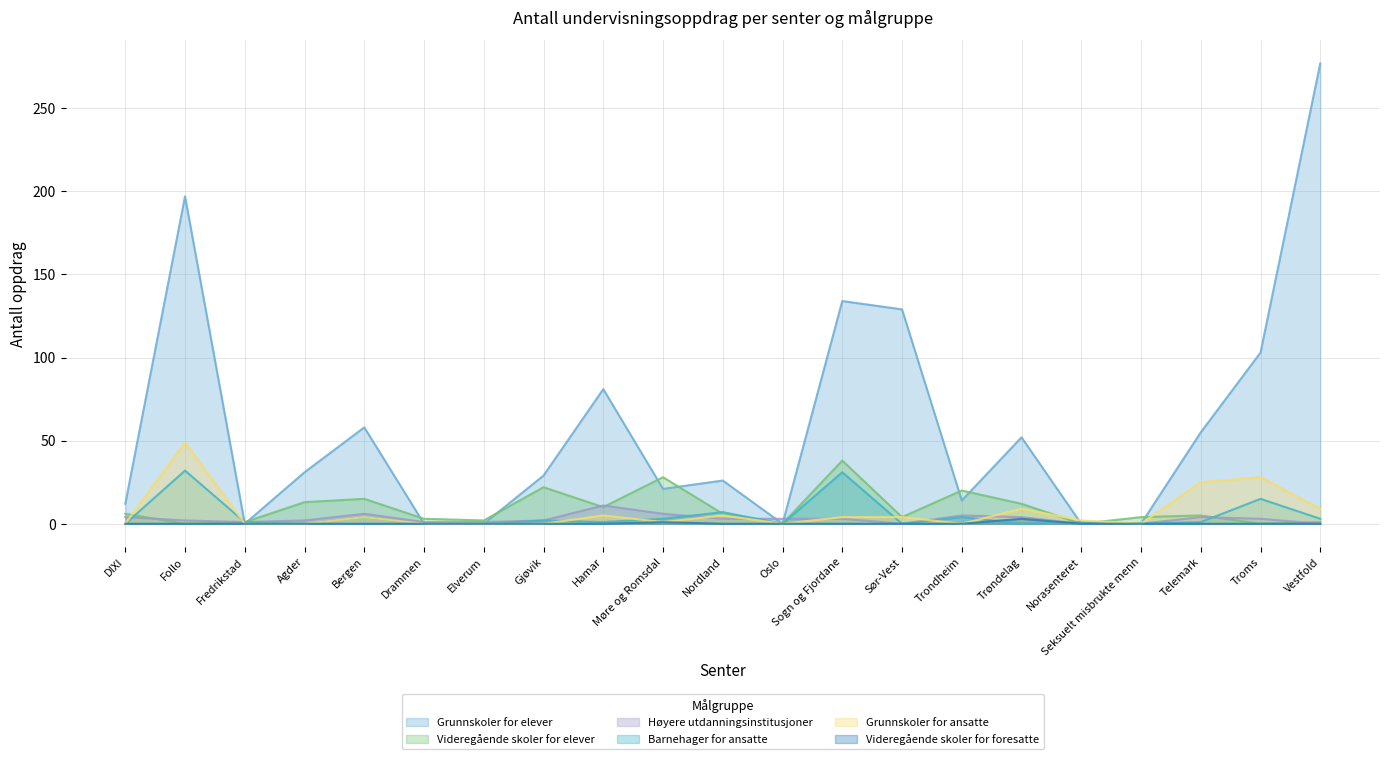

Does the chart display data point markers on the line(s)?

No